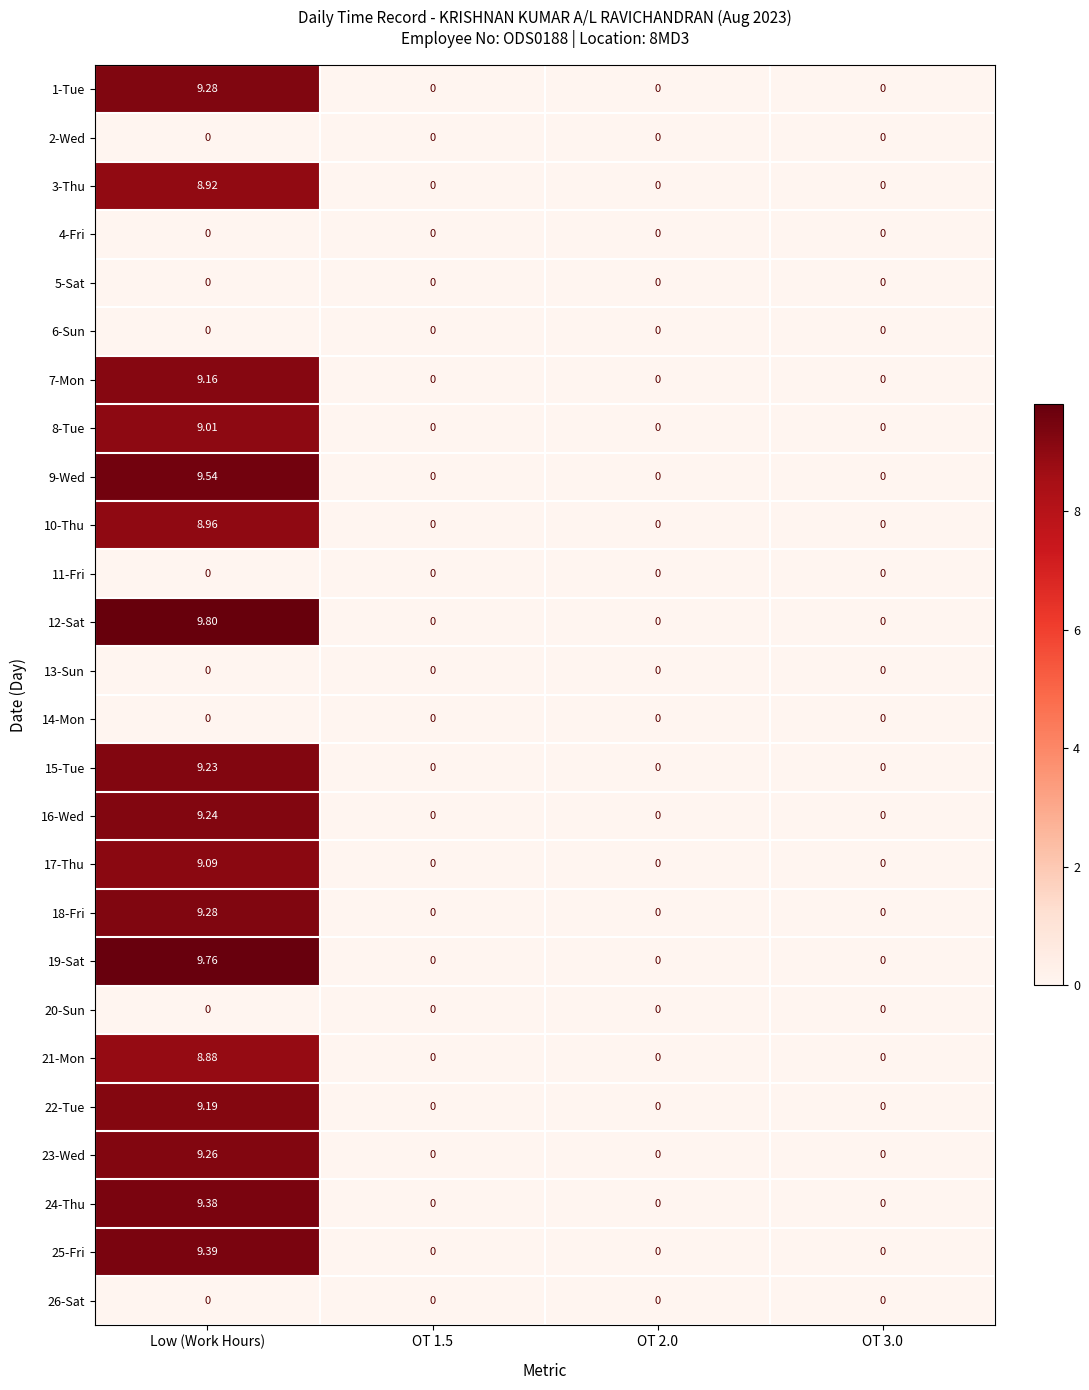

Which label corresponds to the largest value in the chart?

Low (Work Hours)